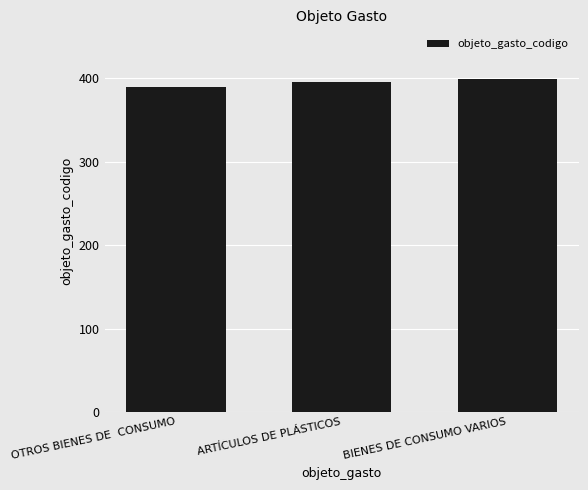

Approximately how many times larger is the value at OTROS BIENES DE  CONSUMO compared to BIENES DE CONSUMO VARIOS?

1.0